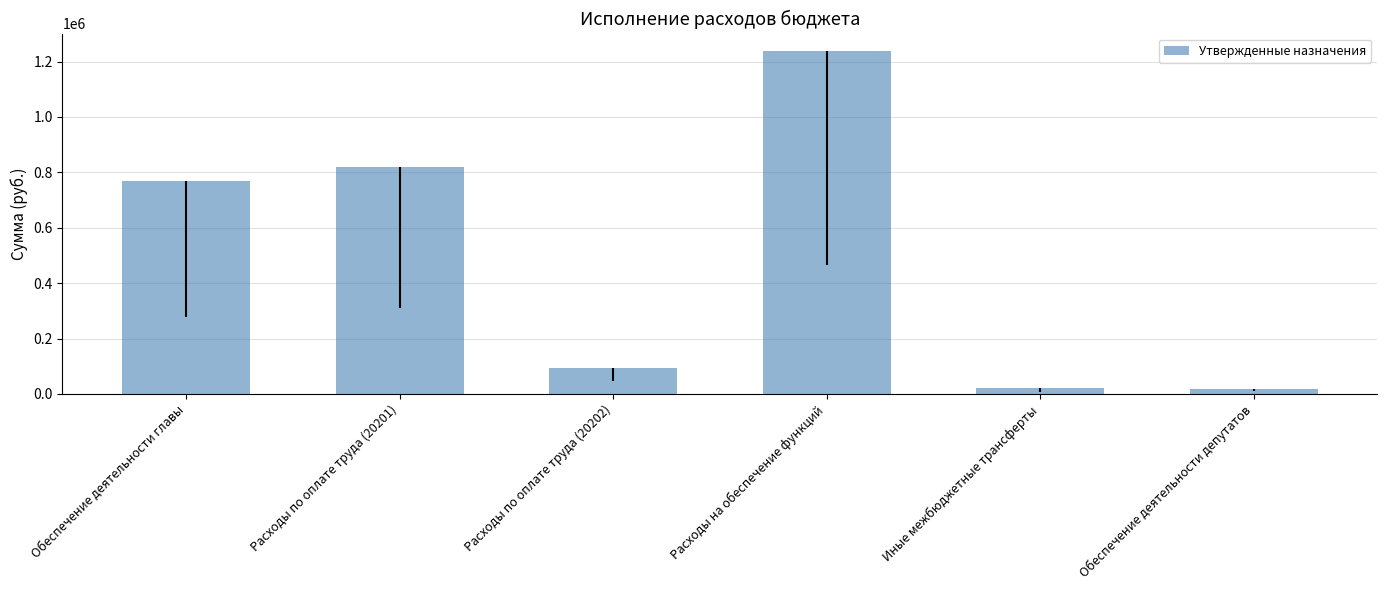

What is the smallest value displayed?

19000.0